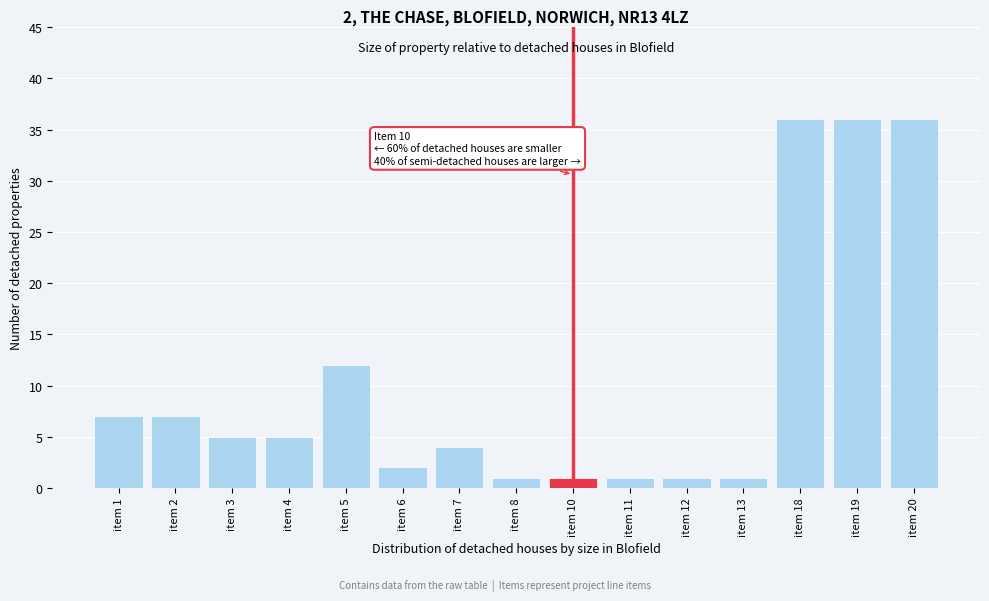

Reading left to right, transcribe all the data shown in this chart.

item 1=7	item 2=7	item 3=5	item 4=5	item 5=12	item 6=2	item 7=4	item 8=1	item 10=1	item 11=1	item 12=1	item 13=1	item 18=36	item 19=36	item 20=36